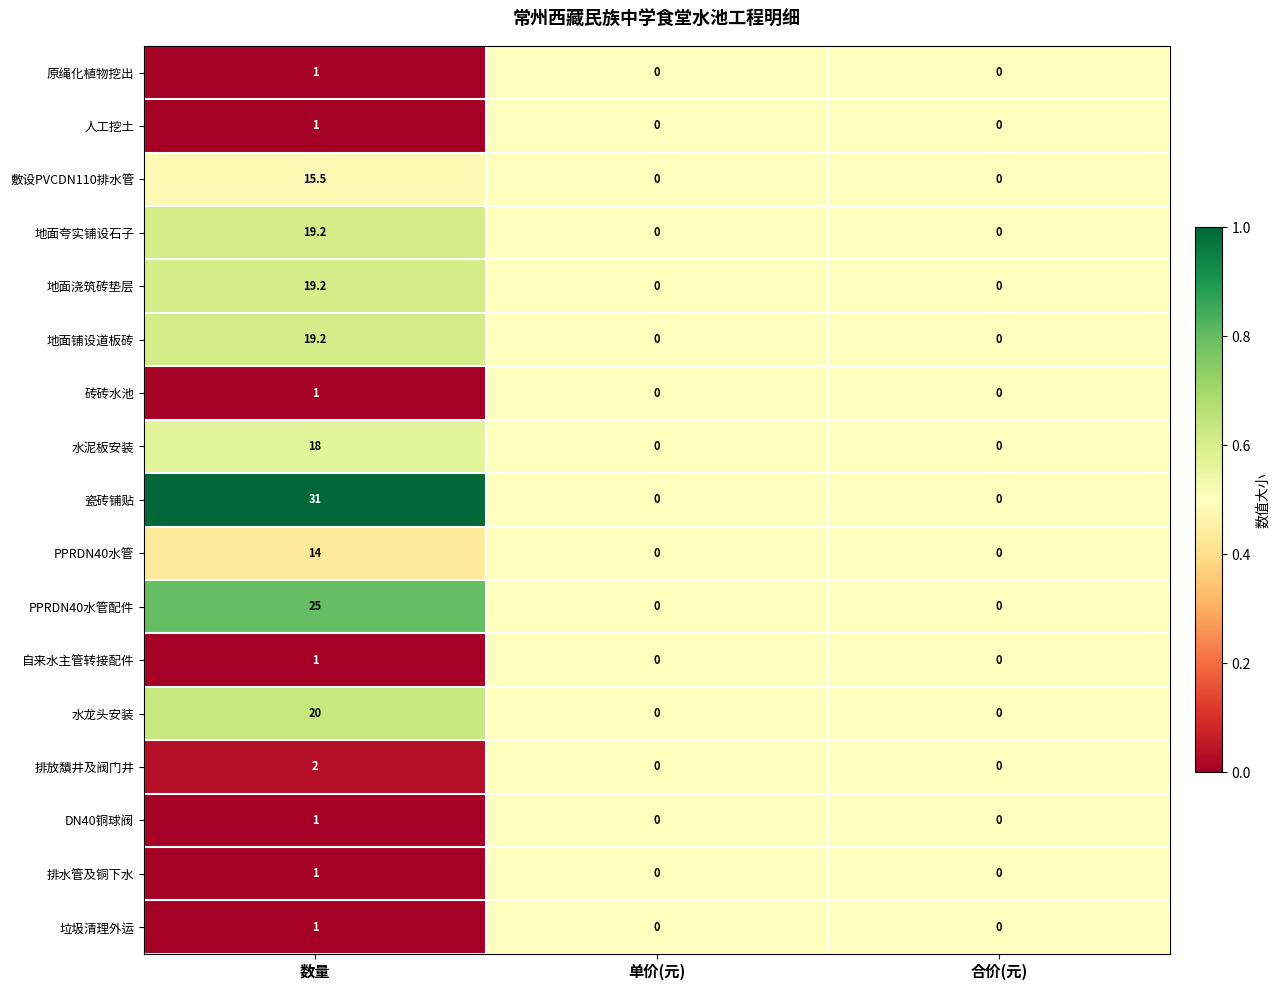

True or false: 瓷砖铺贴 has a value of 52.1 at 数量.

False